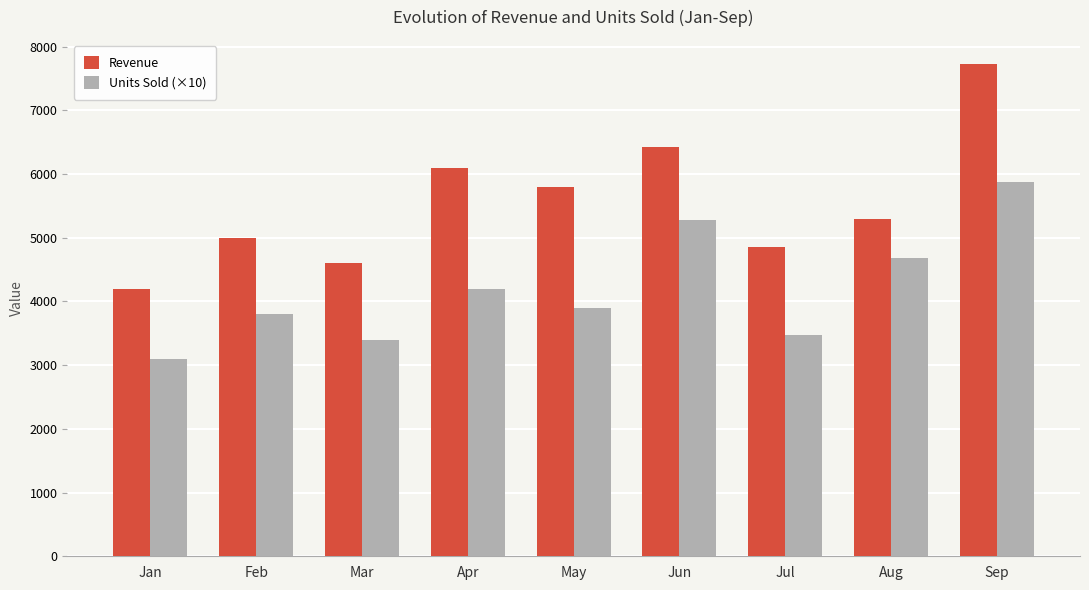

Is the value of Units Sold (×10) at Jul greater than the value of Revenue at Jun?

No